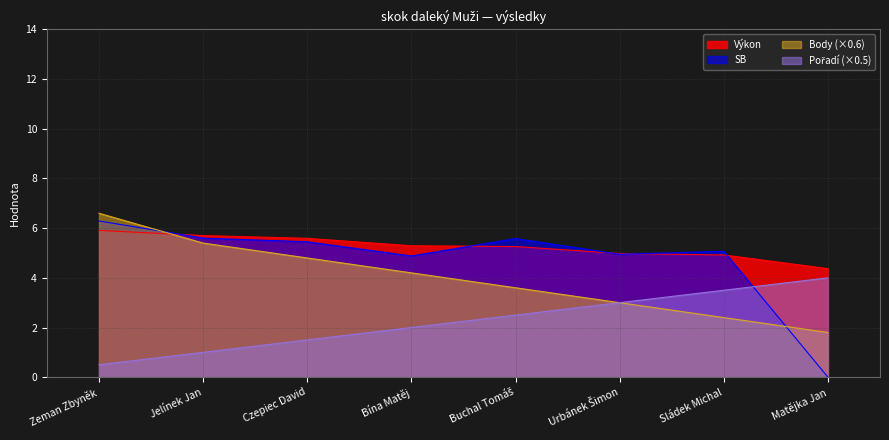

How many Pořadí values are between 1 and 3?

5